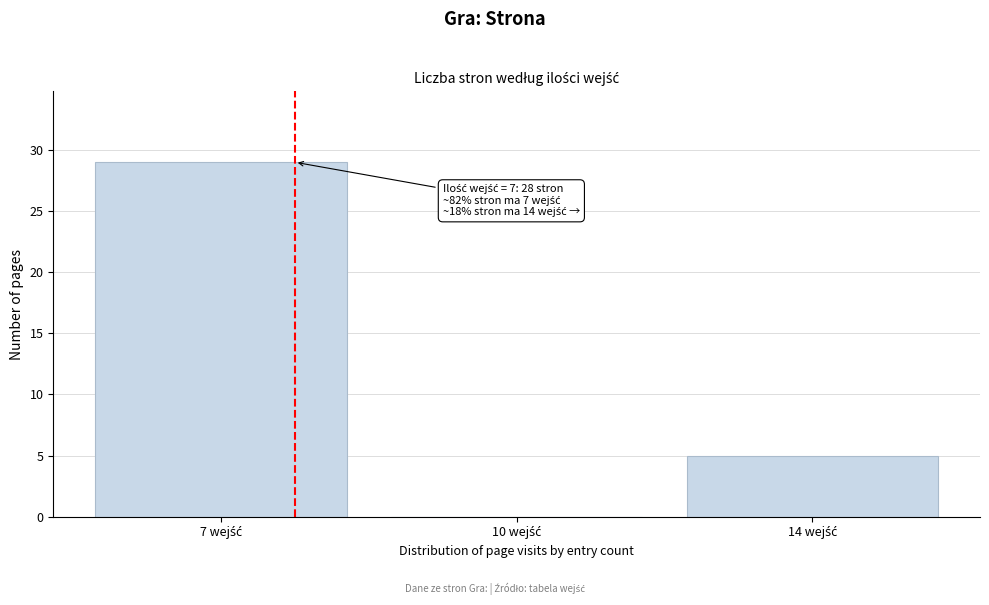

What is the greatest value displayed?

29